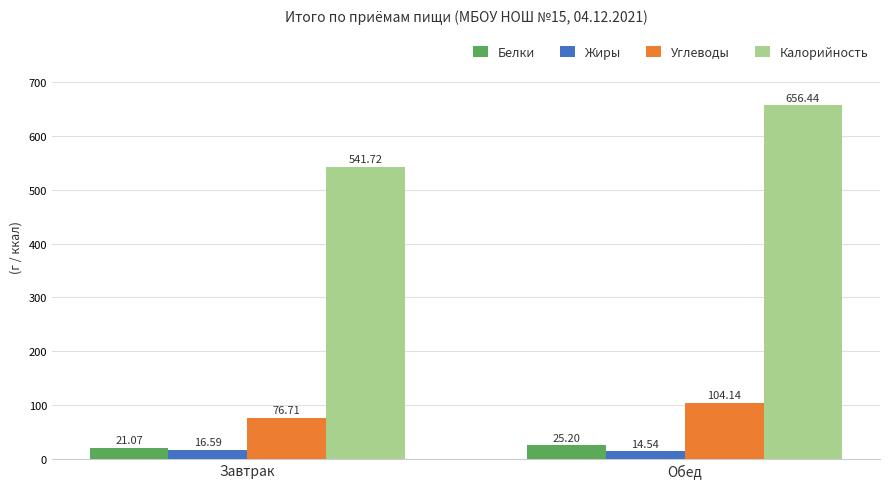

What is the value of the Жиры bar at the 2nd from the left?

14.5